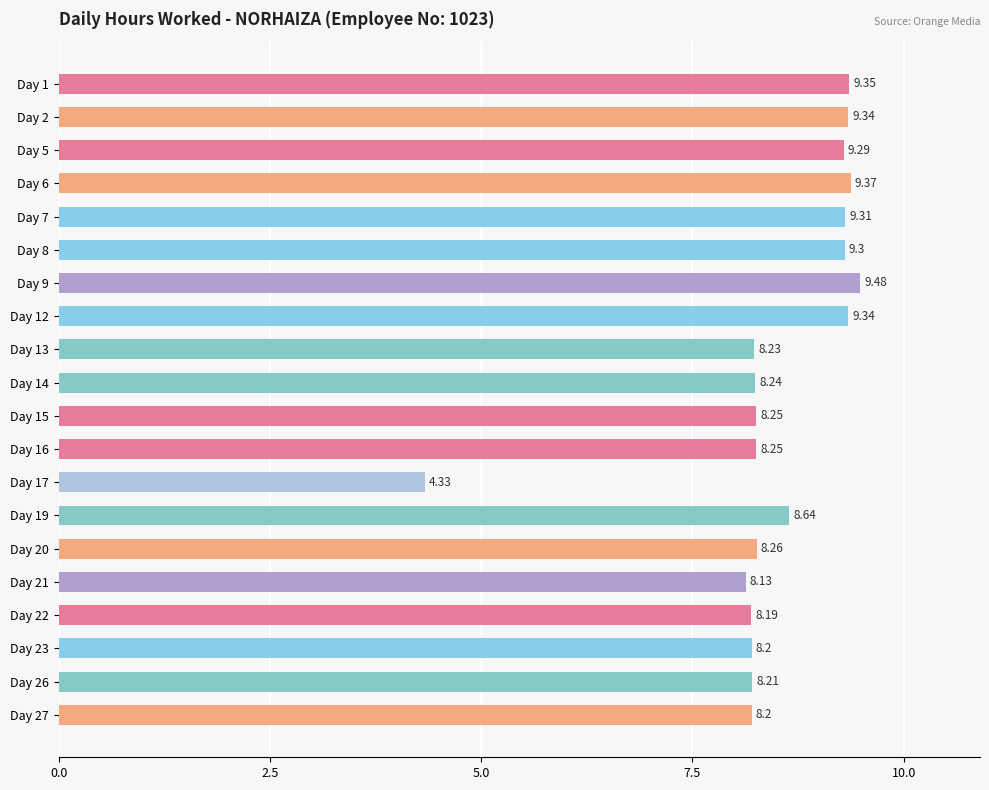

What is the sum of all values?

169.9